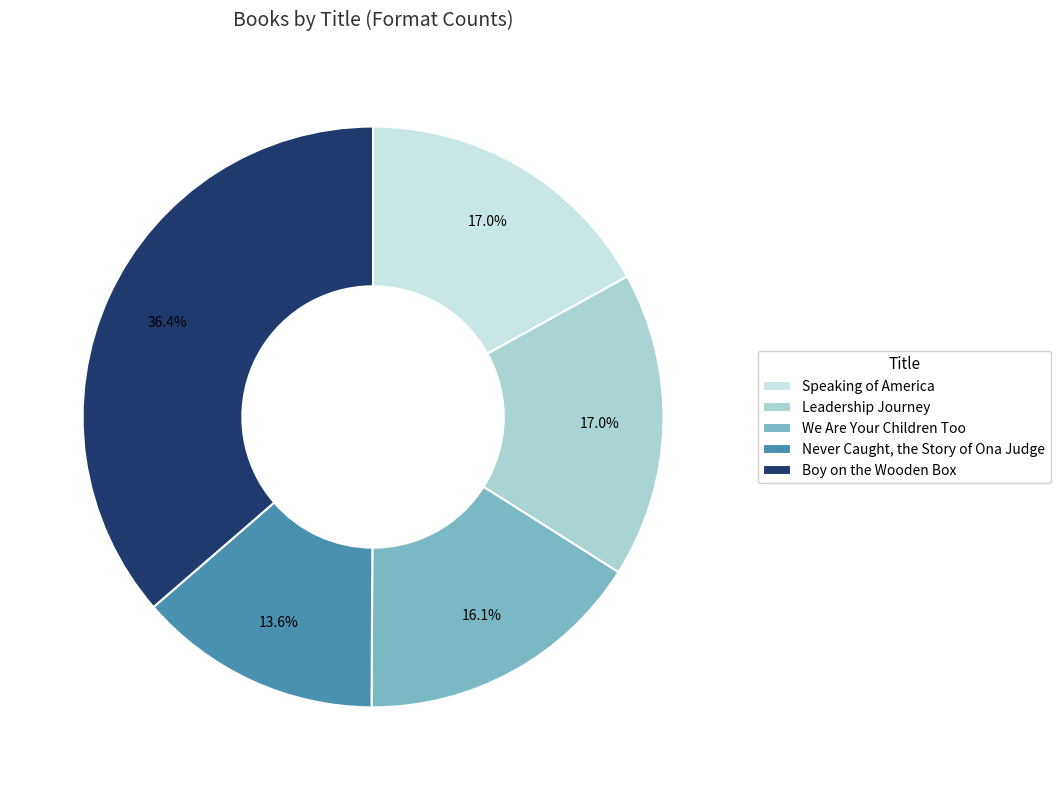

Is it true that We Are Your Children Too is 29% of the pie?

False